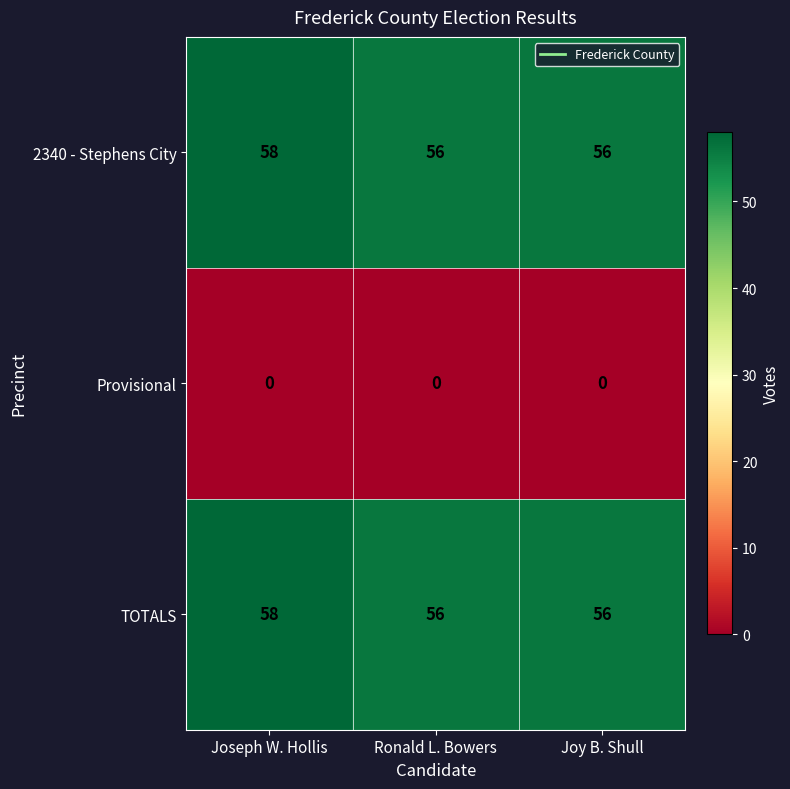

Reading left to right, what are all the values shown in this chart?

2340 - Stephens City: Joseph W. Hollis=58	Ronald L. Bowers=56	Joy B. Shull=56
Provisional: Joseph W. Hollis=0	Ronald L. Bowers=0	Joy B. Shull=0
TOTALS: Joseph W. Hollis=58	Ronald L. Bowers=56	Joy B. Shull=56